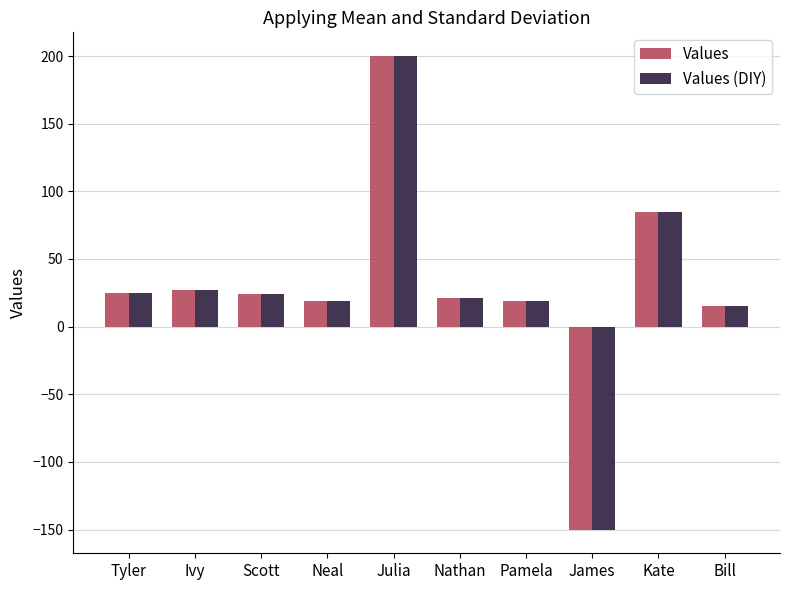

What is the greatest value displayed?

200